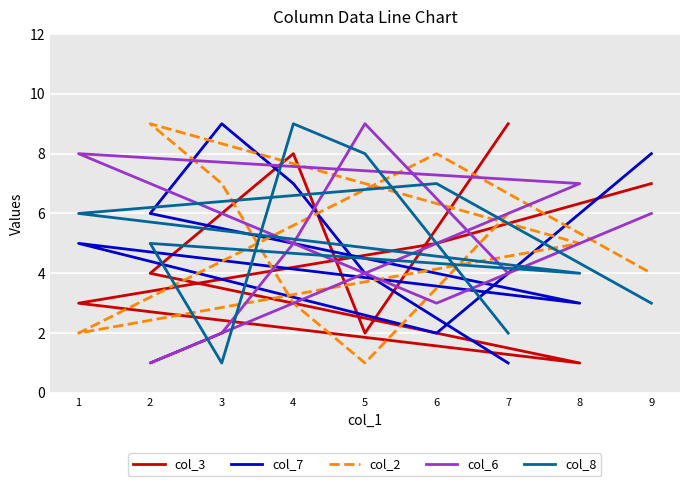

What are all the series names shown in the legend?

col_3, col_7, col_2, col_6, col_8